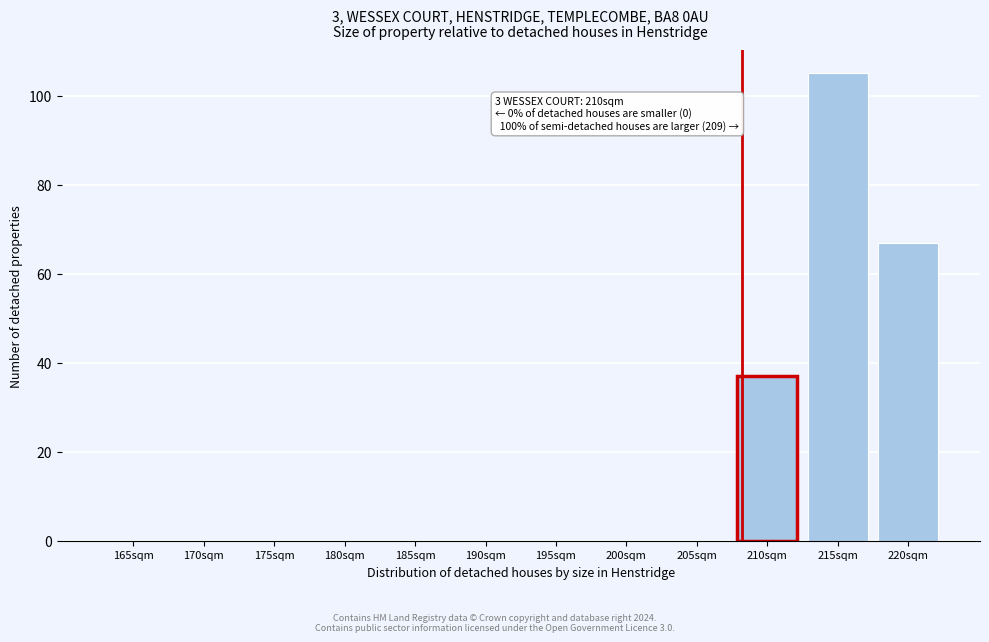

Reading left to right, list all the values displayed in this chart.

165sqm=0	170sqm=0	175sqm=0	180sqm=0	185sqm=0	190sqm=0	195sqm=0	200sqm=0	205sqm=0	210sqm=37	215sqm=105	220sqm=67